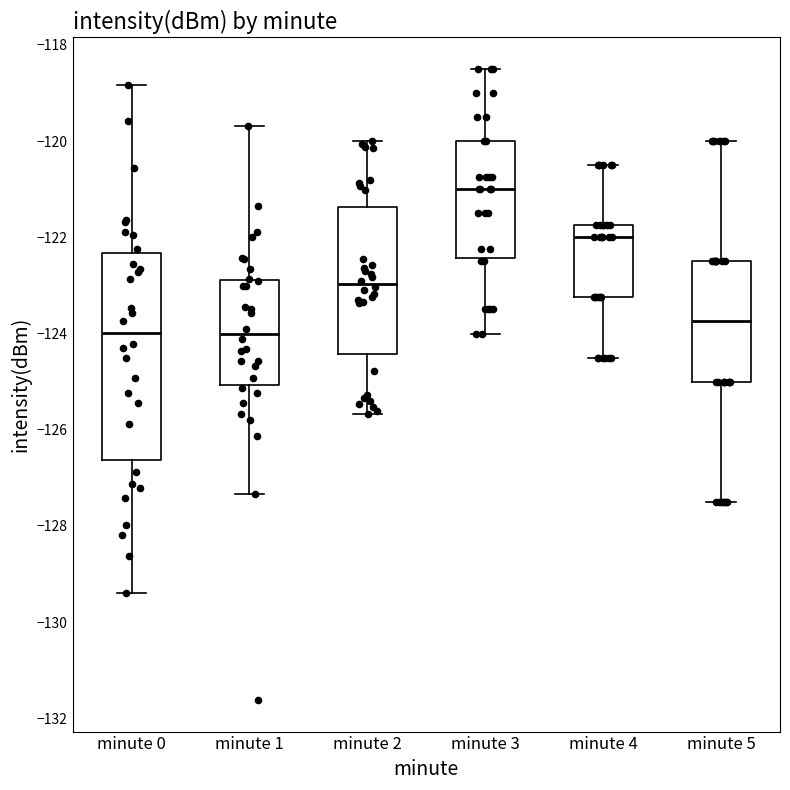

Which box's median line is the highest?

minute 3